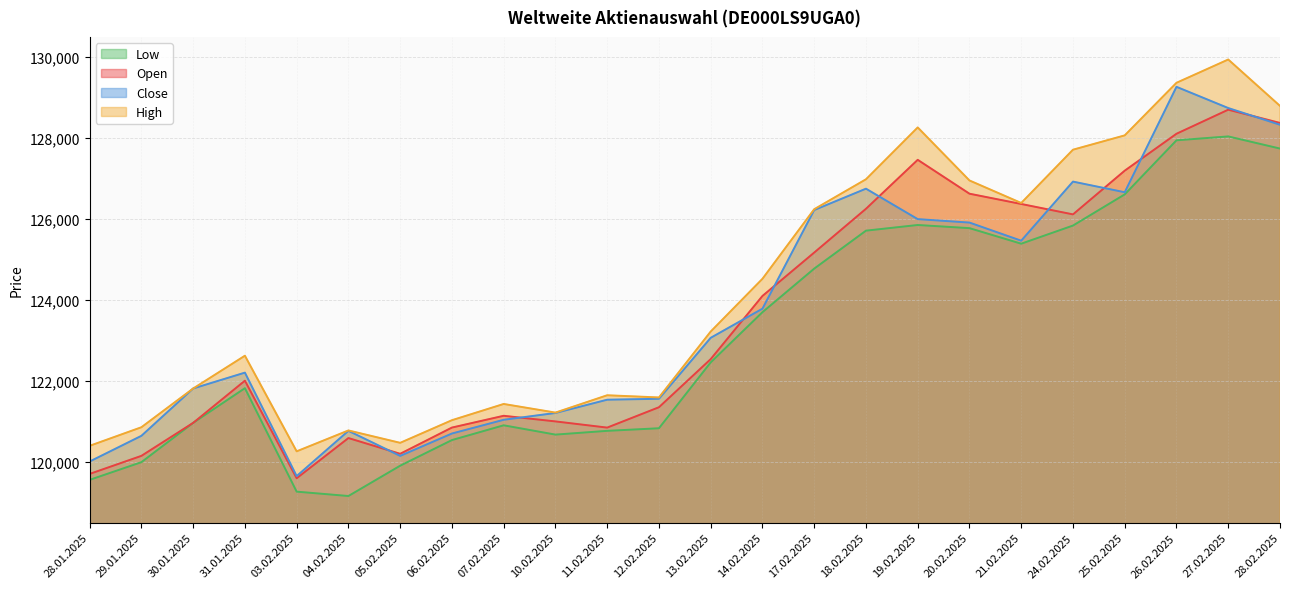

At which category is the sum across all series the highest?

27.02.2025